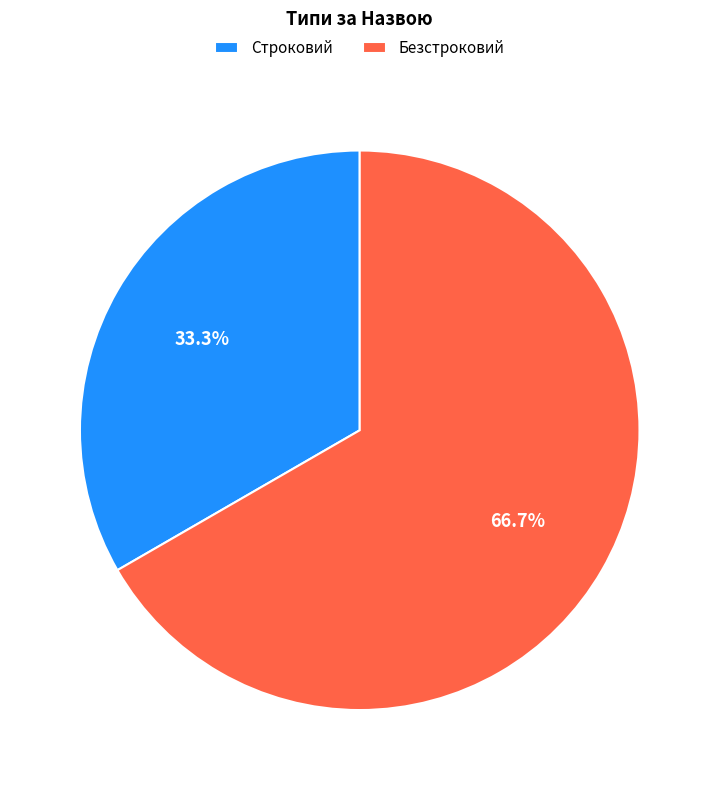

What is the largest slice in the pie chart?

Безстроковий